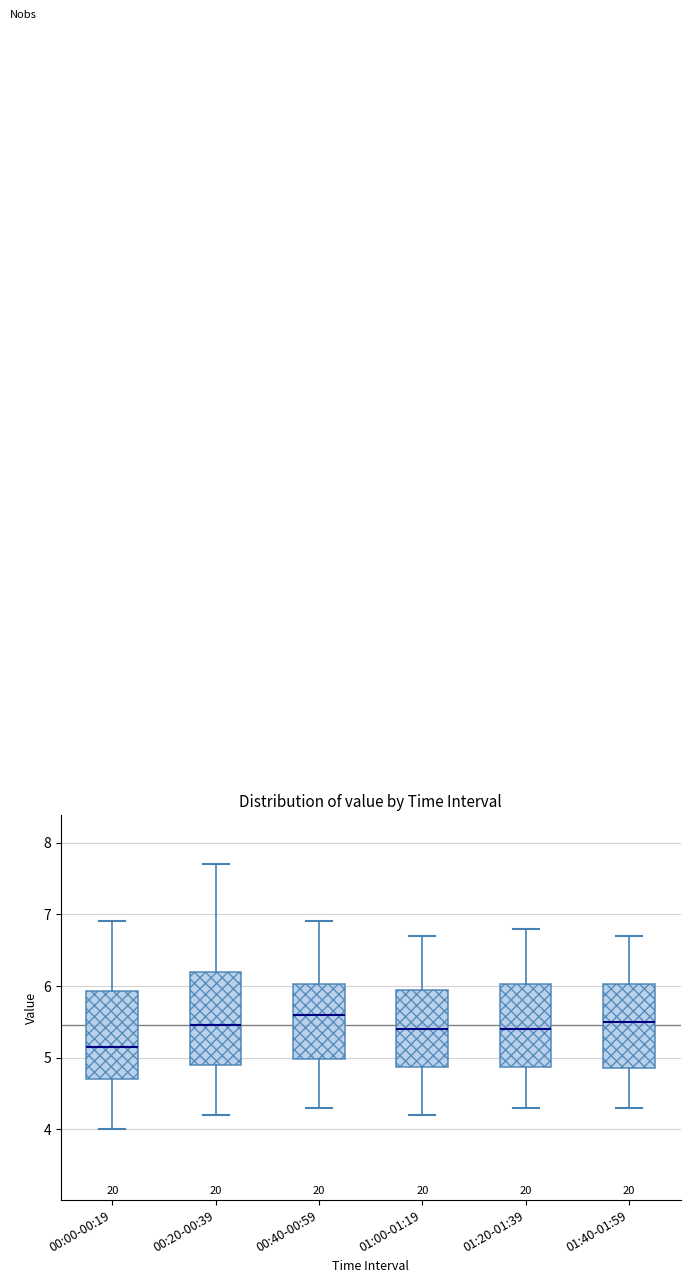

Where does the median line of the box for 00:20-00:39 sit on the y-axis? The values are not printed on the chart, so give them approximately, as read against the axis.

5.5